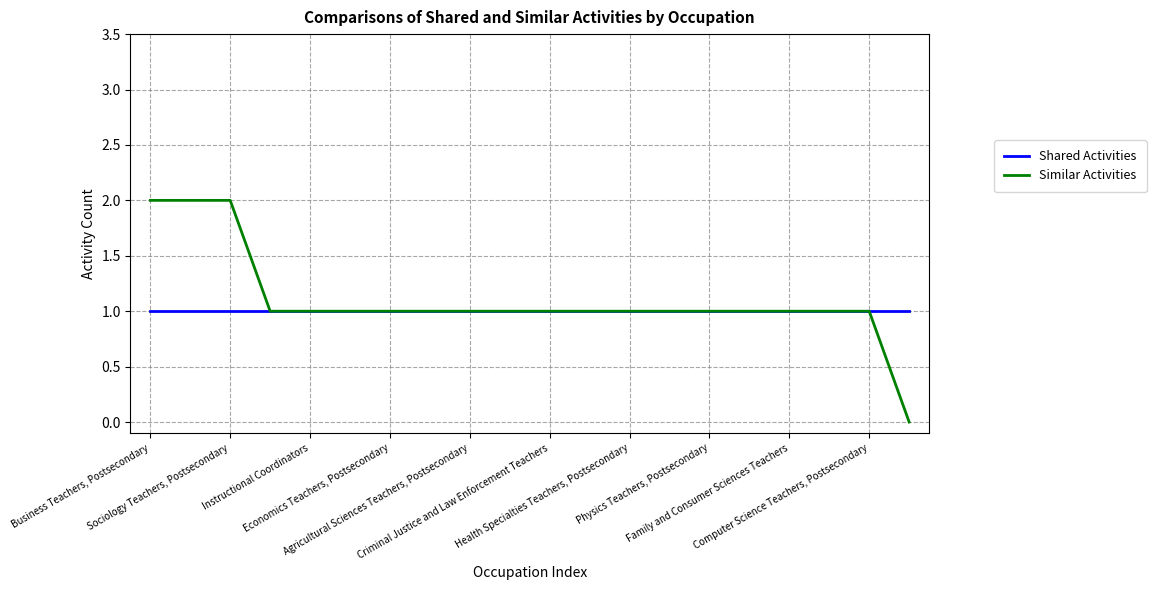

Which series has the largest range (max minus min)?

Similar Activities